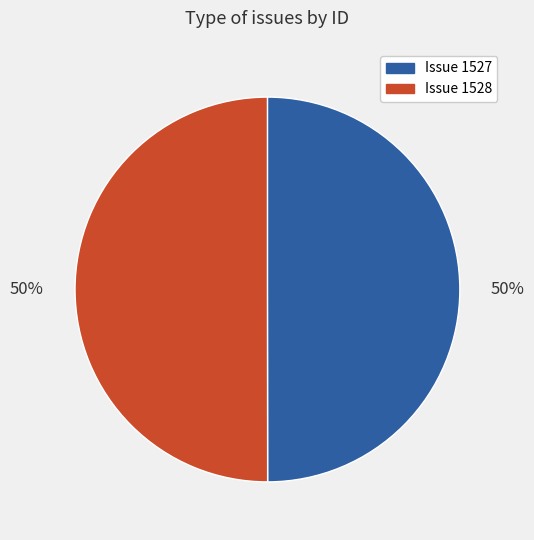

To the nearest percent, what is the average slice percentage?

50%